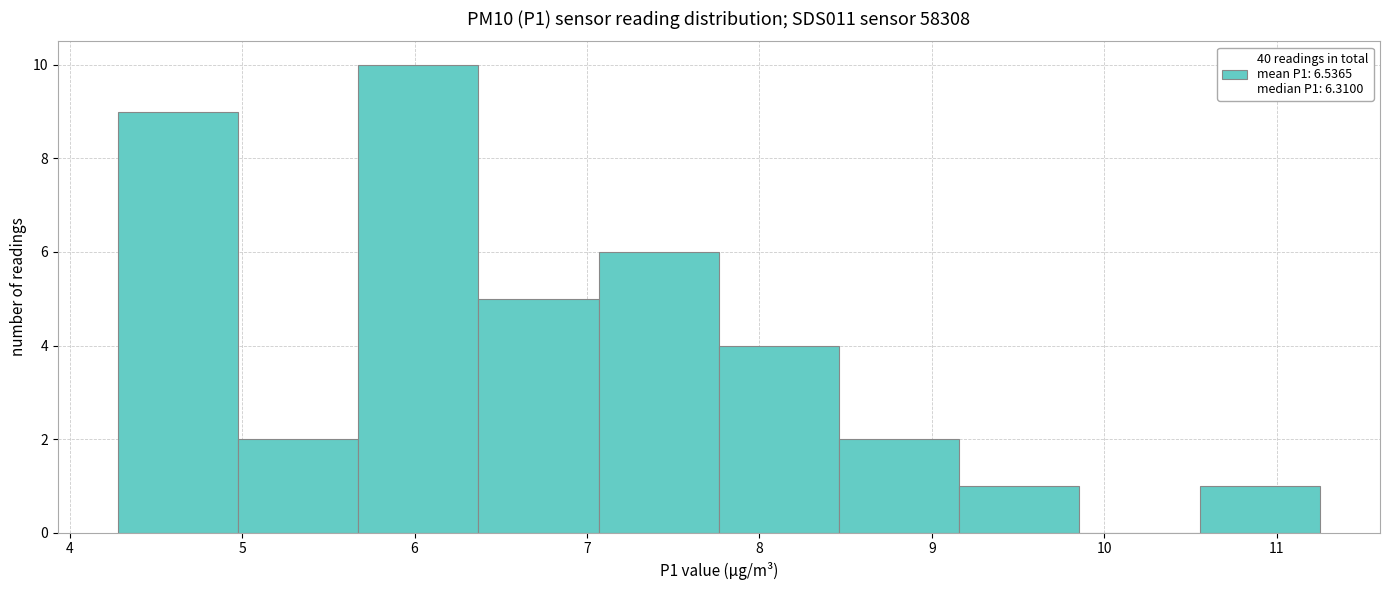

Reading left to right, transcribe this chart: for each bar, give the range it covers on the x-axis and its height. Neither the bar edges nor the heights are printed on the chart, so give them approximately, as read against the axes.

4.3 to 5.0: 9
5.0 to 5.7: 2
5.7 to 6.4: 10
6.4 to 7.1: 5
7.1 to 7.8: 6
7.8 to 8.5: 4
8.5 to 9.2: 2
9.2 to 9.9: 1
9.9 to 10.6: 0
10.6 to 11.3: 1